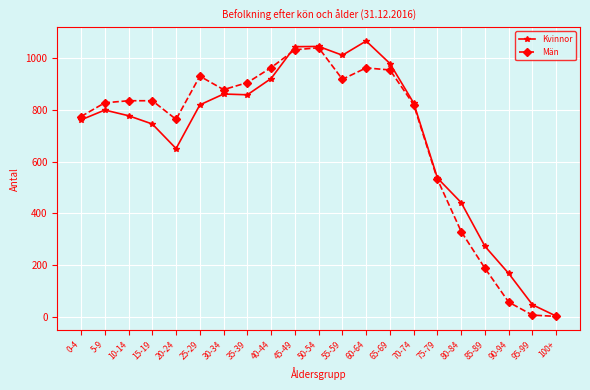

True or false: Män has a value of 1674 at 25-29.

False